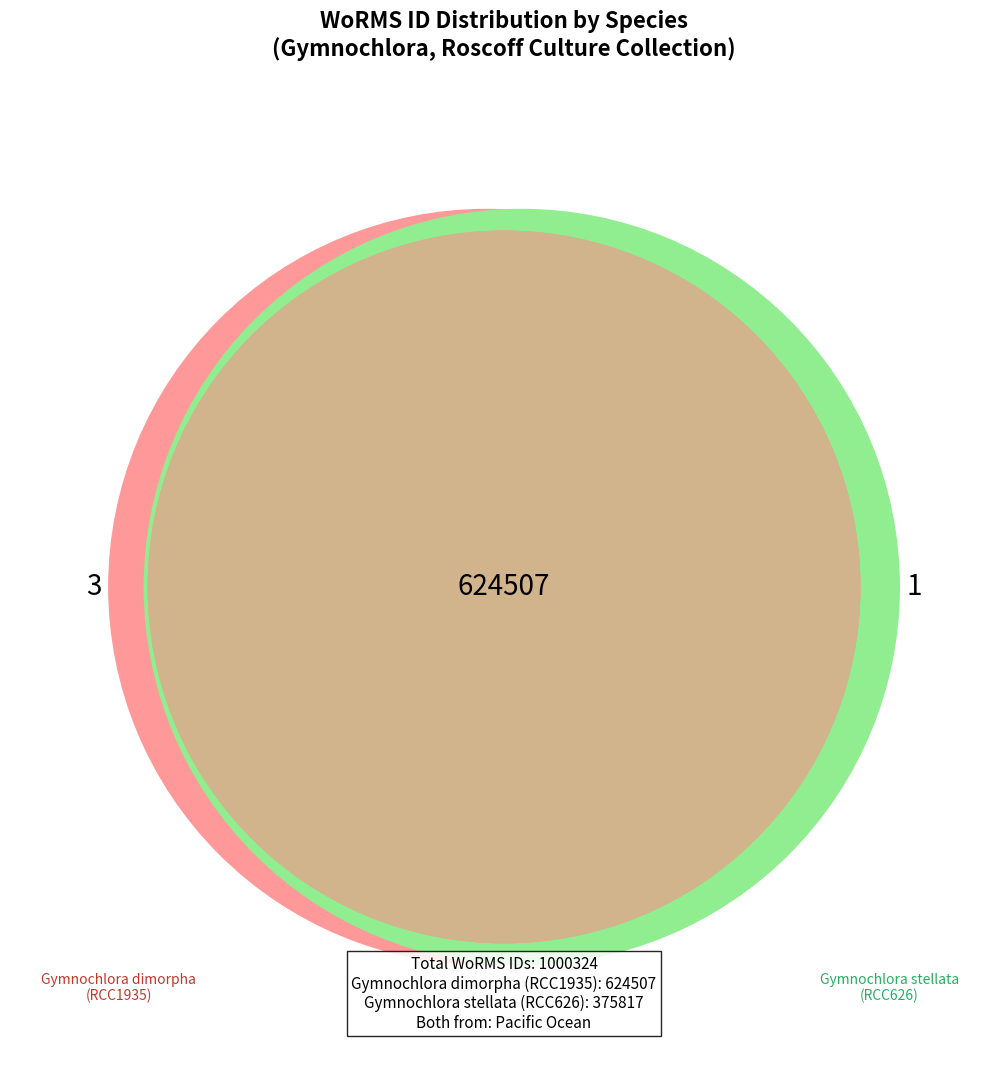

To the nearest percent, what percentage of the pie is Gymnochlora stellata (RCC626)?

38%